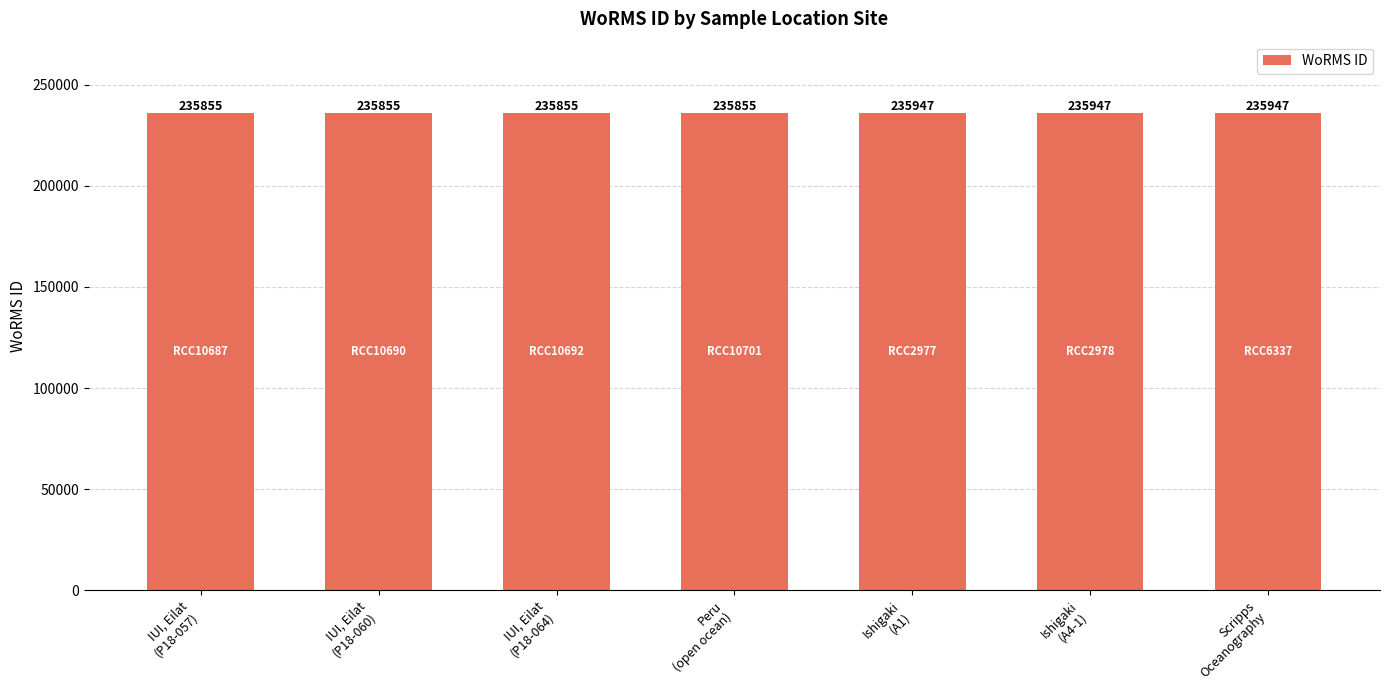

What is the greatest value displayed?

235947